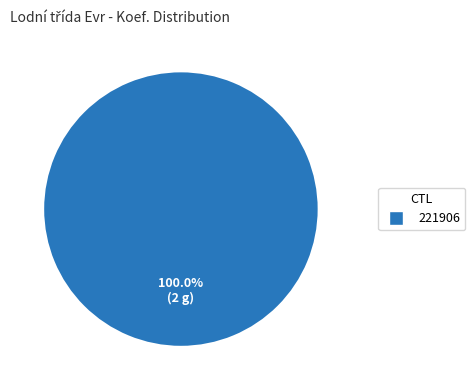

Is there any slice that represents more than half of the pie?

Yes